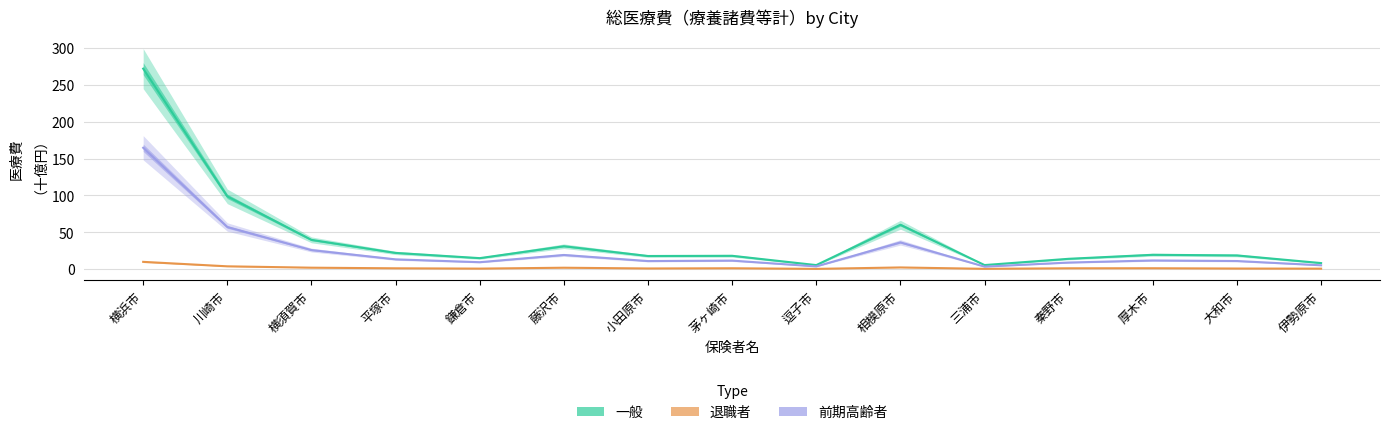

How many categories are shown in the chart?

15